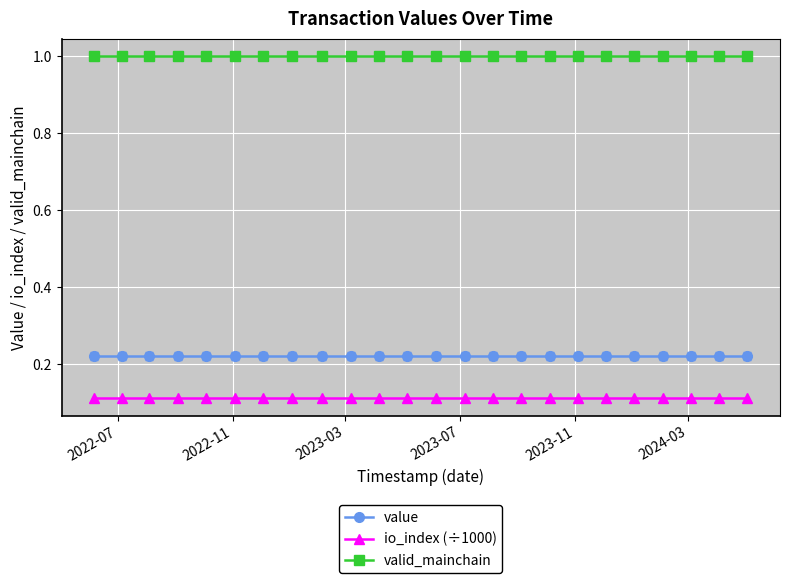

At how many categories does at least one series exceed 0?

24